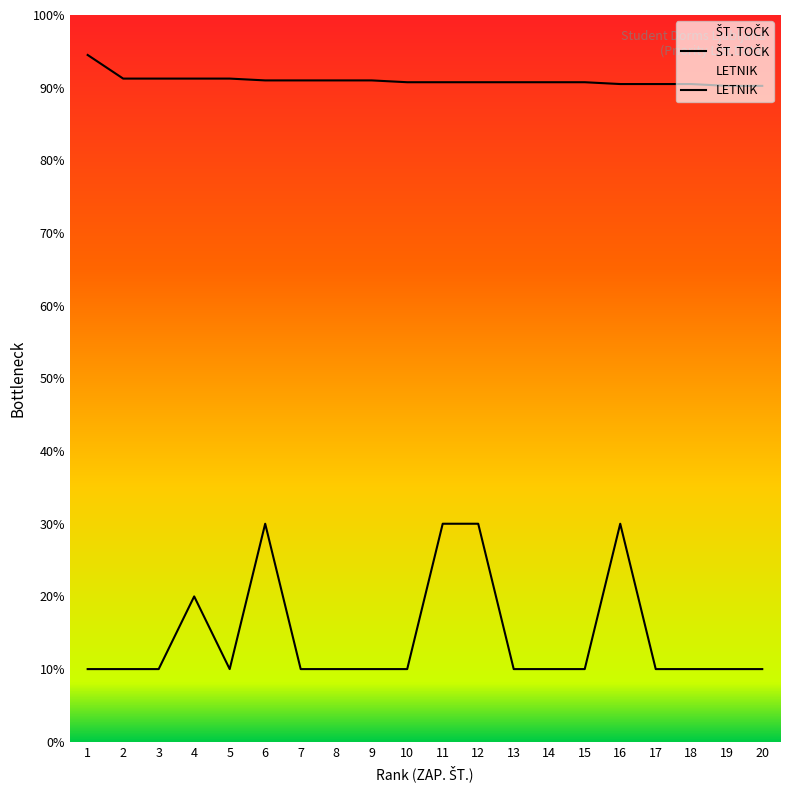

Rank the categories by LETNIK value from highest to lowest.

6, 11, 12, 16, 4, 1, 2, 3, 5, 7, 8, 9, 10, 13, 14, 15, 17, 18, 19, 20